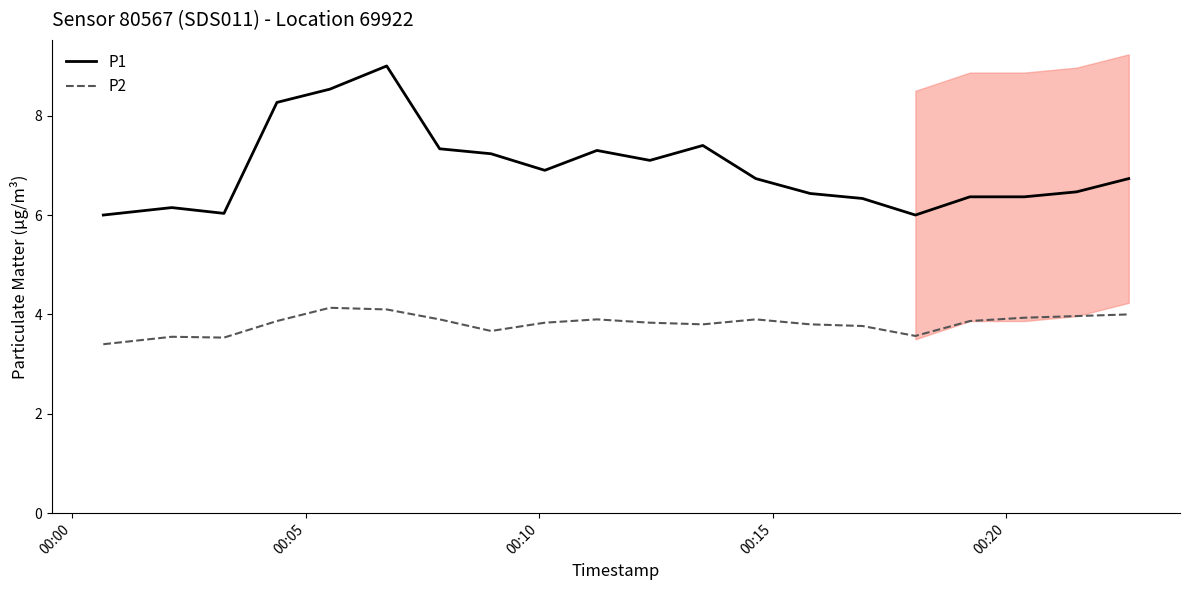

How many lines are shown in the chart?

2